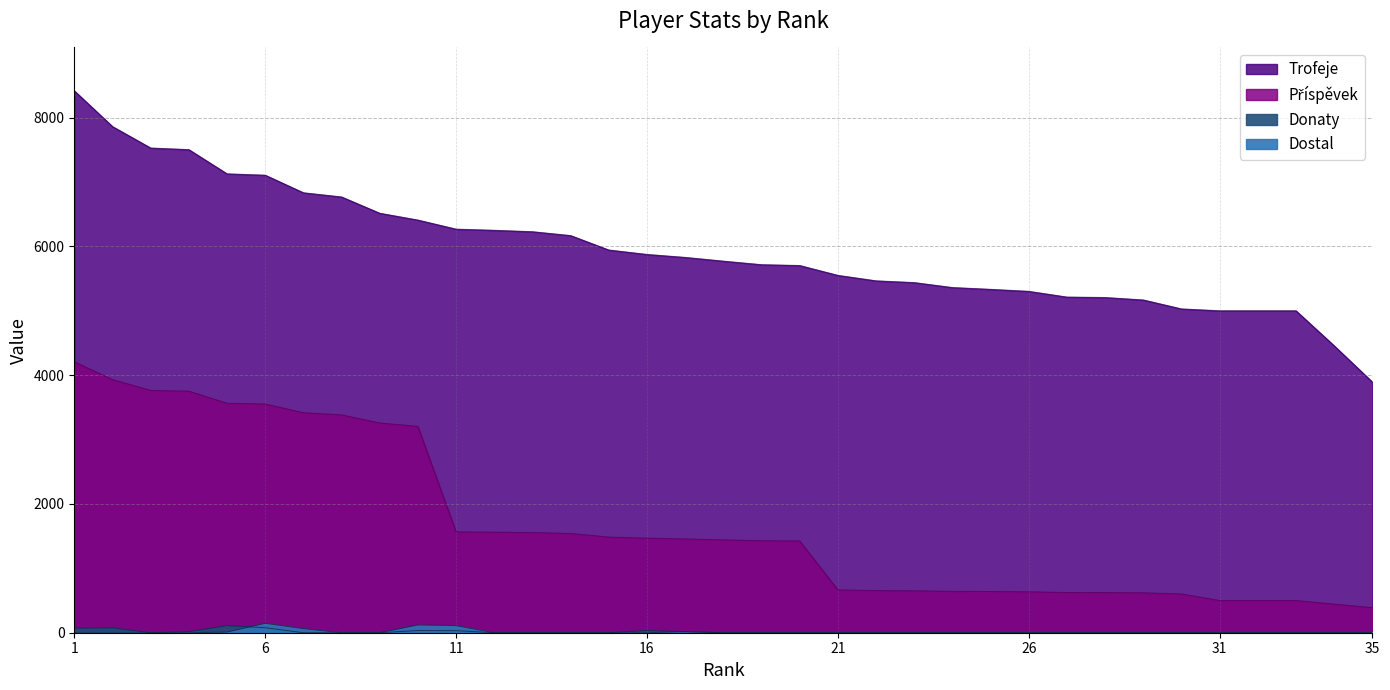

True or false: Trofeje has more than 2 points higher than both neighbors.

False